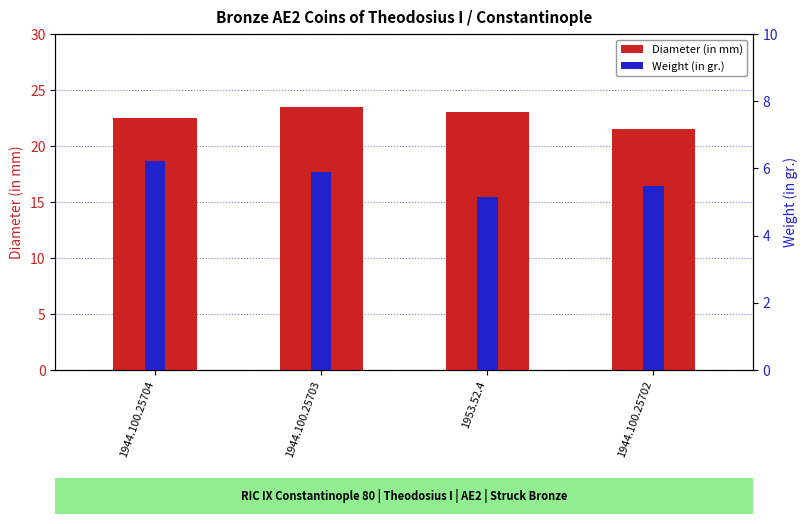

What value does the data have at 1944.100.25704?

22.5